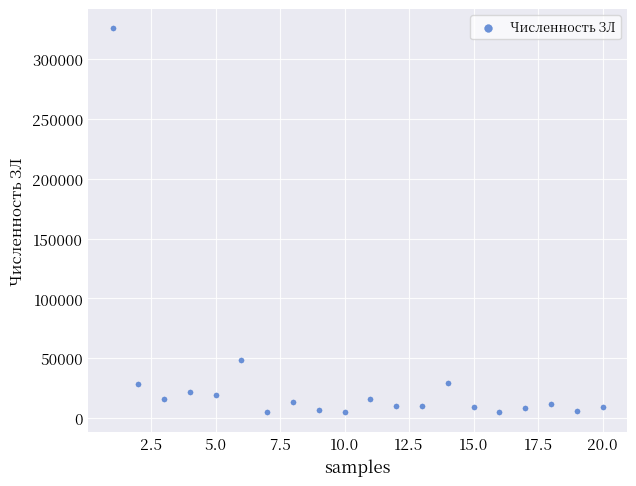

What is the range of X values (max minus min)?

19